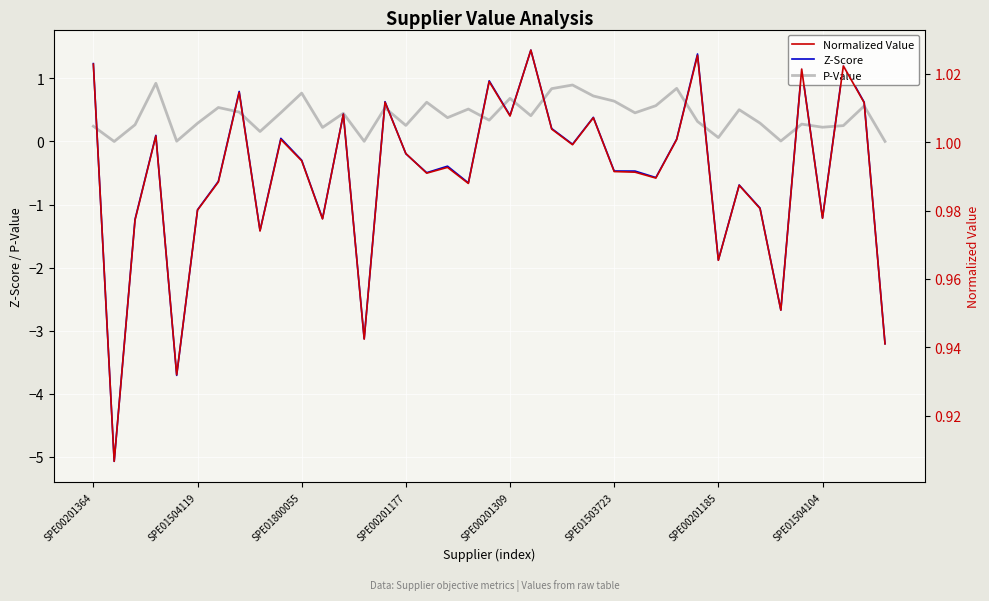

What is the difference between the second highest and minimum values in the Z-Score series?

6.5